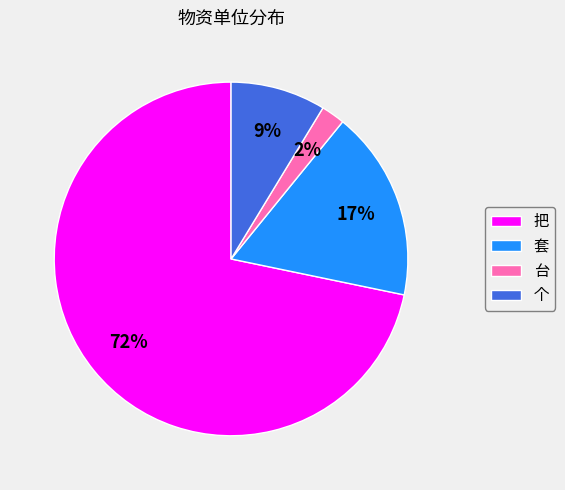

Combined, do 把 and 个 account for over 50%?

Yes